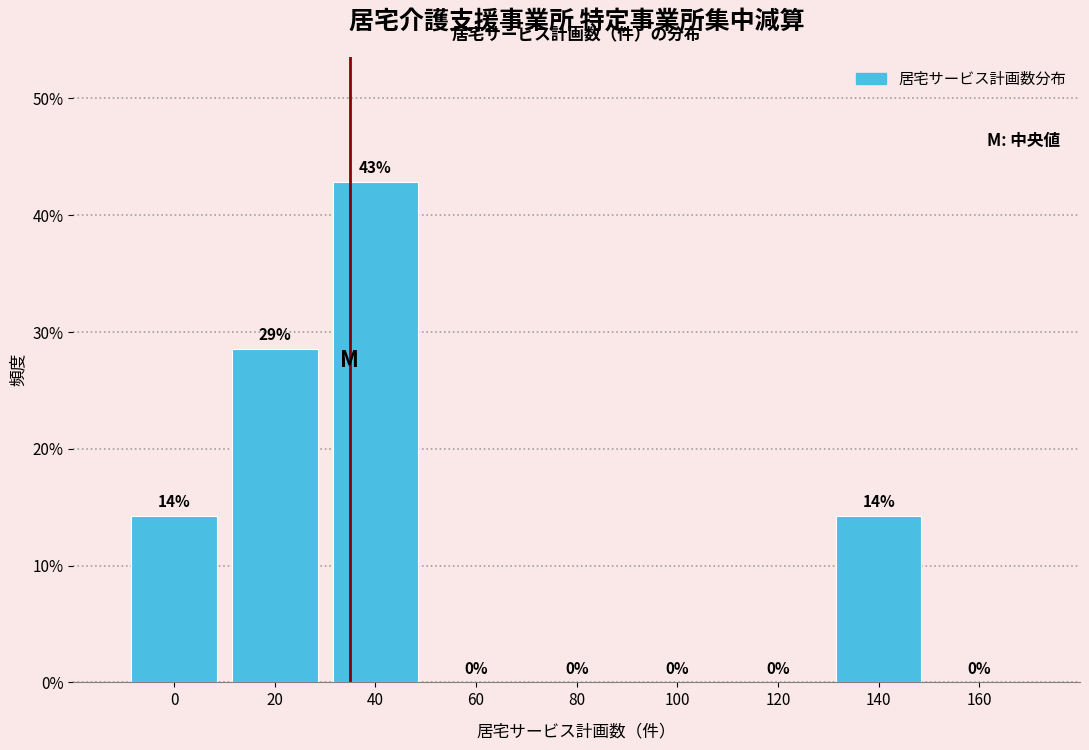

Are the bars horizontal?

No